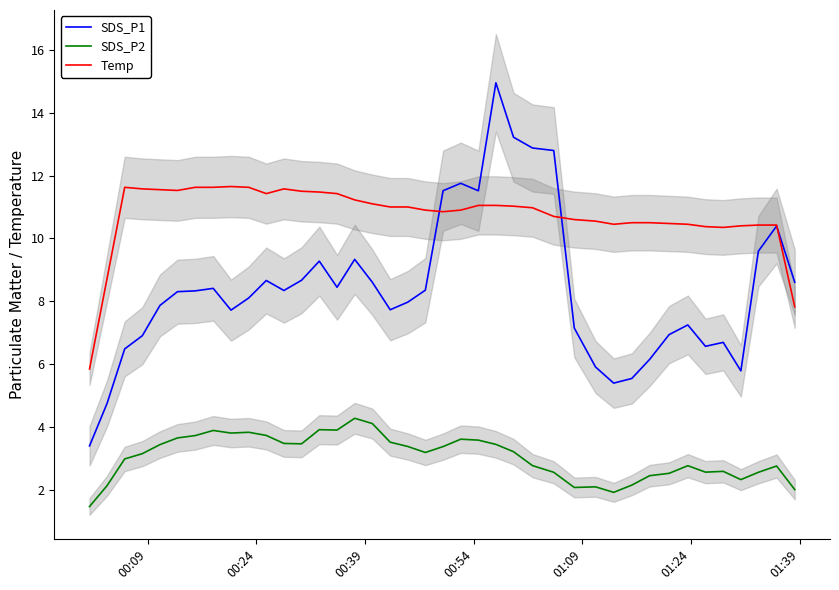

True or false: SDS_P2 and Temp cross at least once.

False